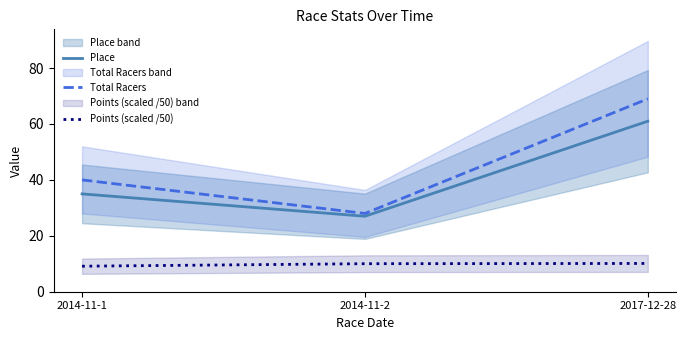

What is the sum of all Total Racers values?

137.0